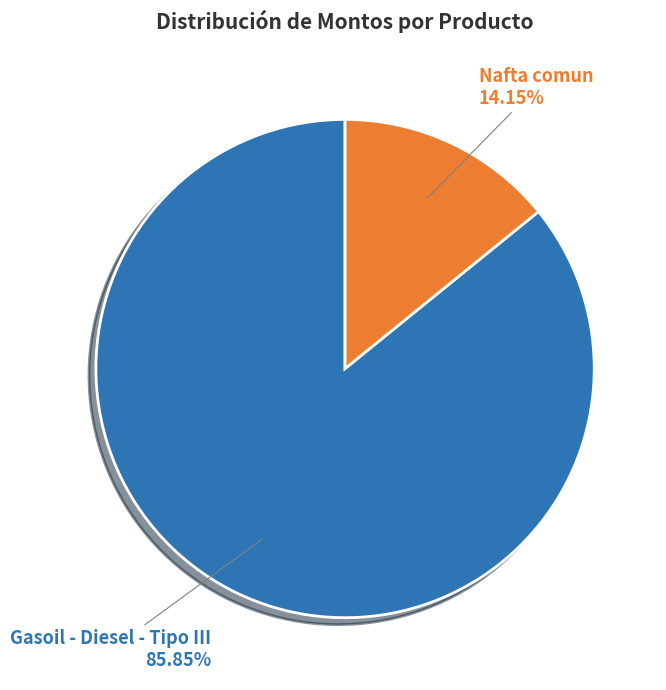

What is the largest slice in the pie chart?

Gasoil - Diesel - Tipo III